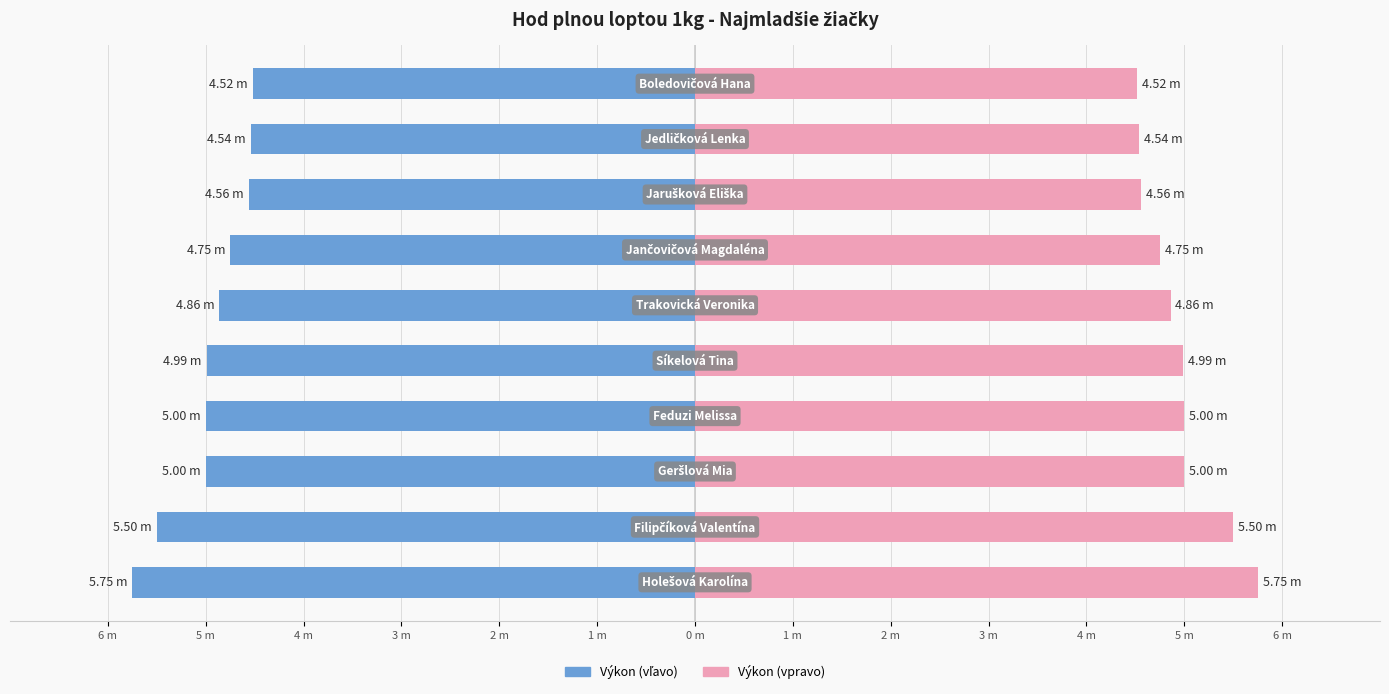

Approximately how many times larger is the value at Geršlová Mia compared to Boledovičová Hana?

1.1